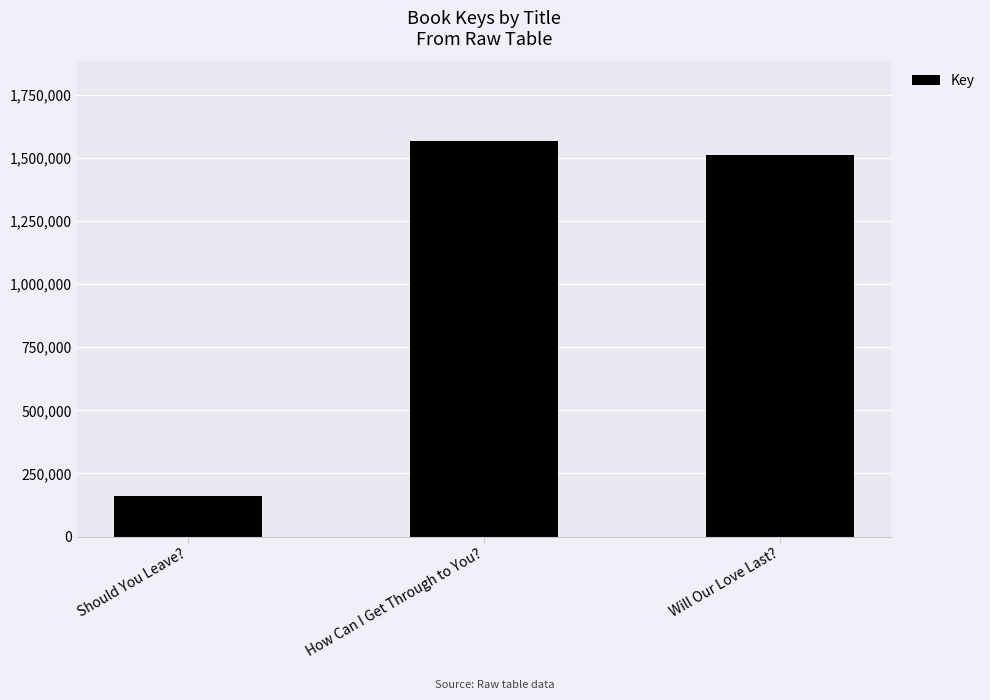

Rank the categories by value from lowest to highest.

Should You Leave?, Will Our Love Last?, How Can I Get Through to You?